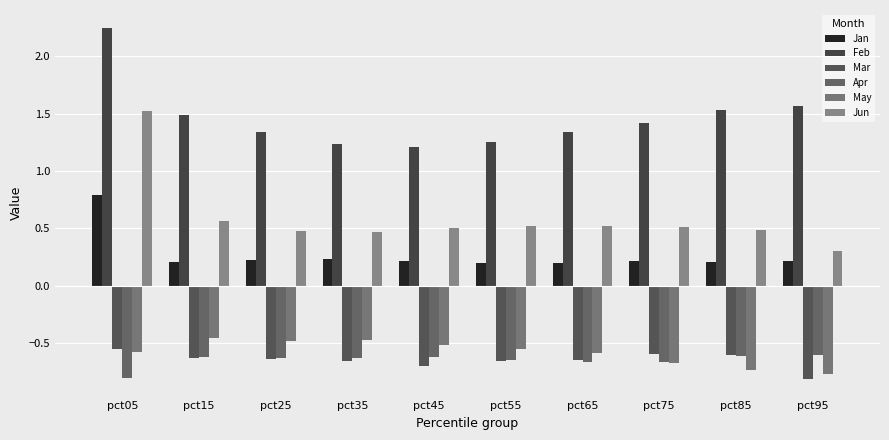

Count the number of categories in the chart.

10